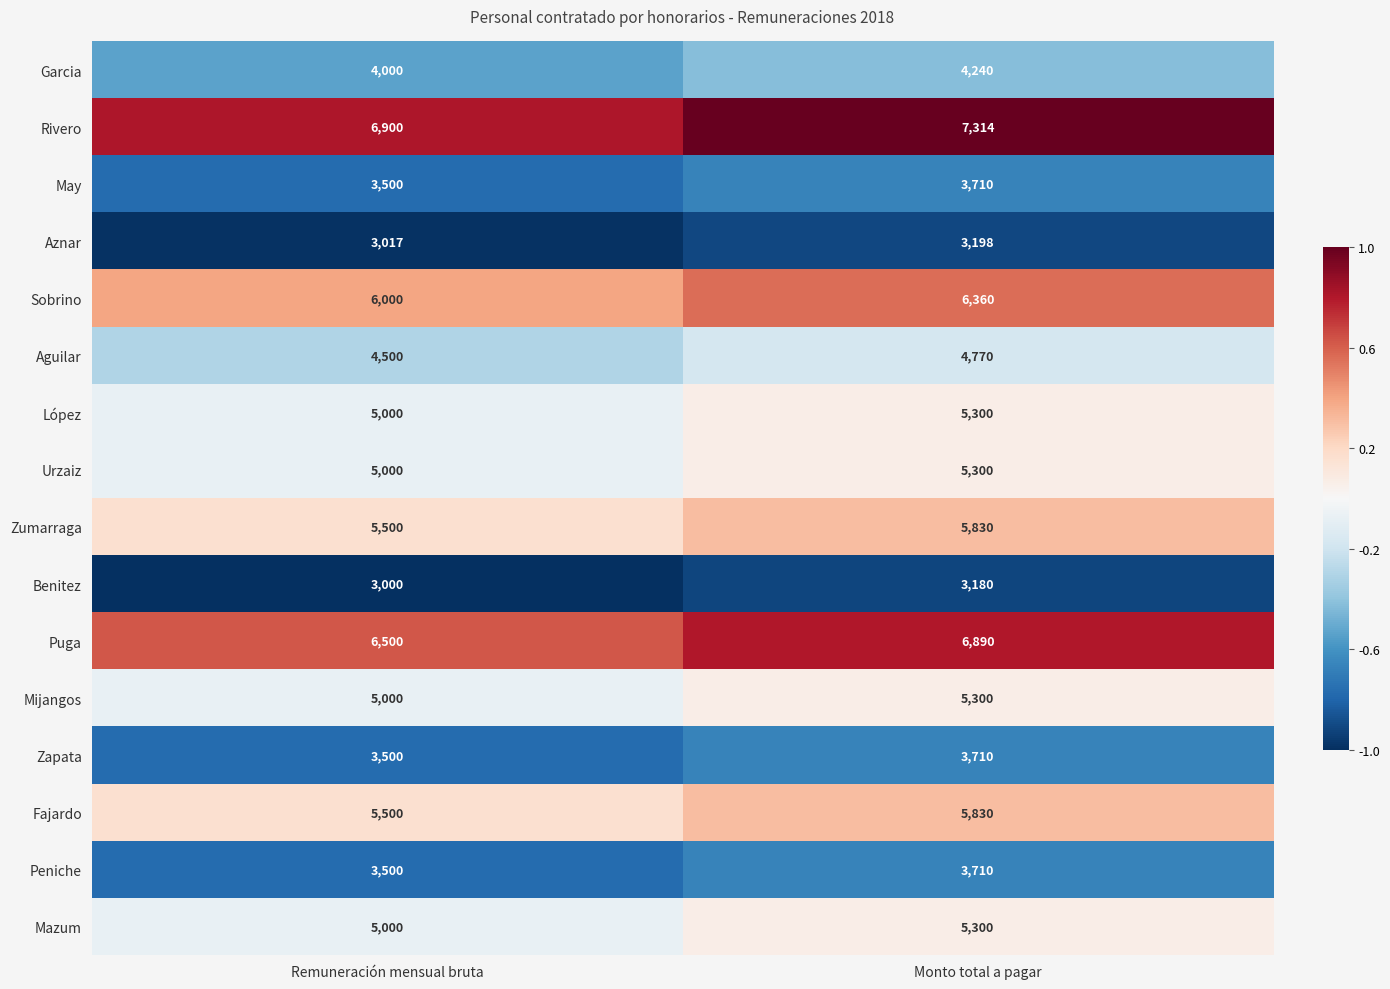

Which series changed the most between Remuneración mensual bruta and Monto total a pagar?

Rivero